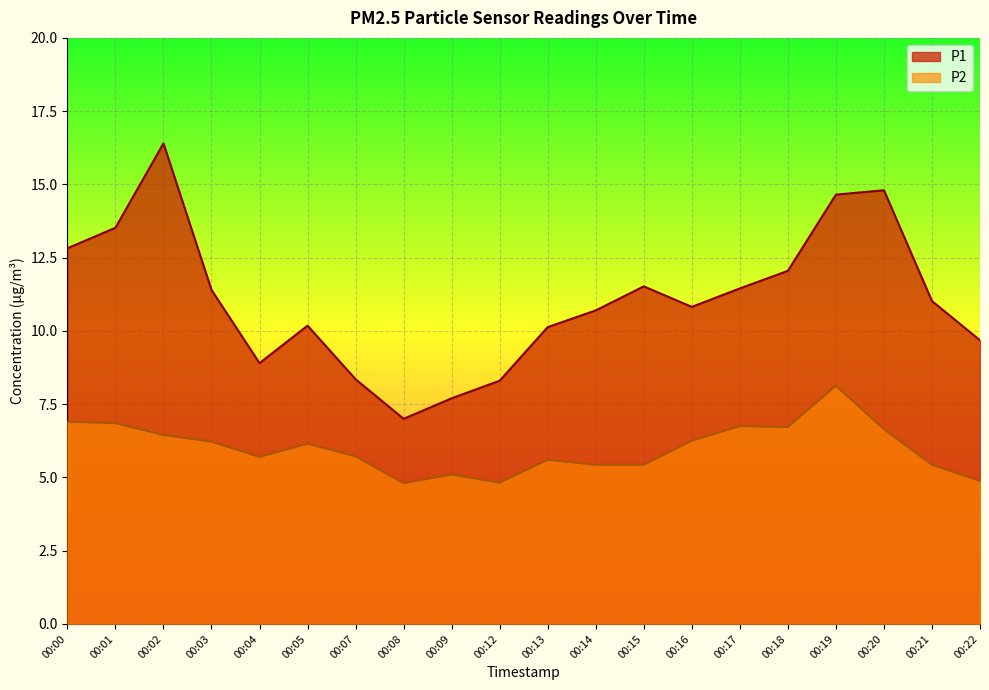

True or false: P2 and P1 intersect in this chart.

False